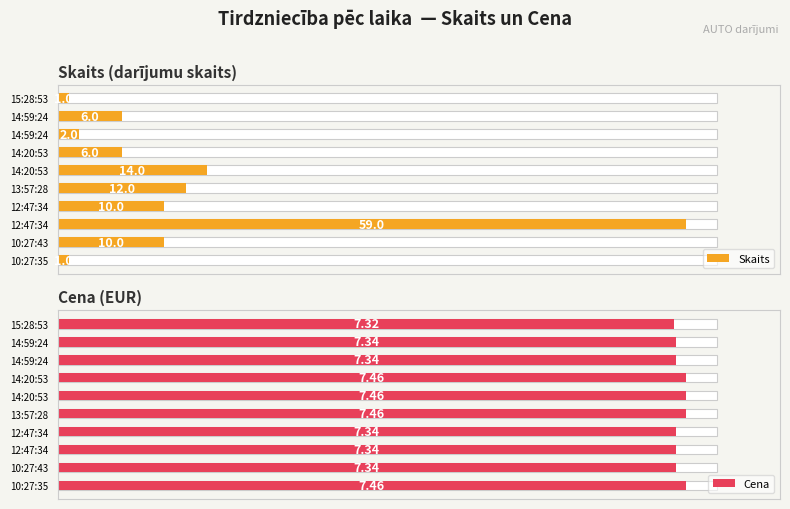

Is the value of Skaits at 14:20:53 greater than the value of Cena at 10:27:43?

No